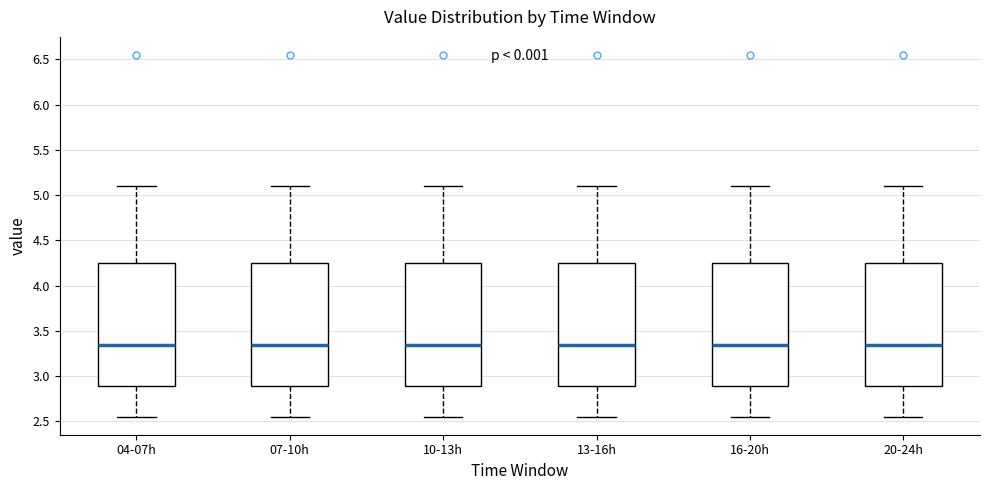

Reading left to right, transcribe this box plot: for each box, give where its median line is, the range the box spans, and where its two whiskers end, as read against the y-axis. The values are not printed on the chart, so give them approximately, as read against the axis.

04-07h: median 3.35, box 2.90 to 4.25, whiskers 2.55 to 5.10
07-10h: median 3.35, box 2.90 to 4.25, whiskers 2.55 to 5.10
10-13h: median 3.35, box 2.90 to 4.25, whiskers 2.55 to 5.10
13-16h: median 3.35, box 2.90 to 4.25, whiskers 2.55 to 5.10
16-20h: median 3.35, box 2.90 to 4.25, whiskers 2.55 to 5.10
20-24h: median 3.35, box 2.90 to 4.25, whiskers 2.55 to 5.10